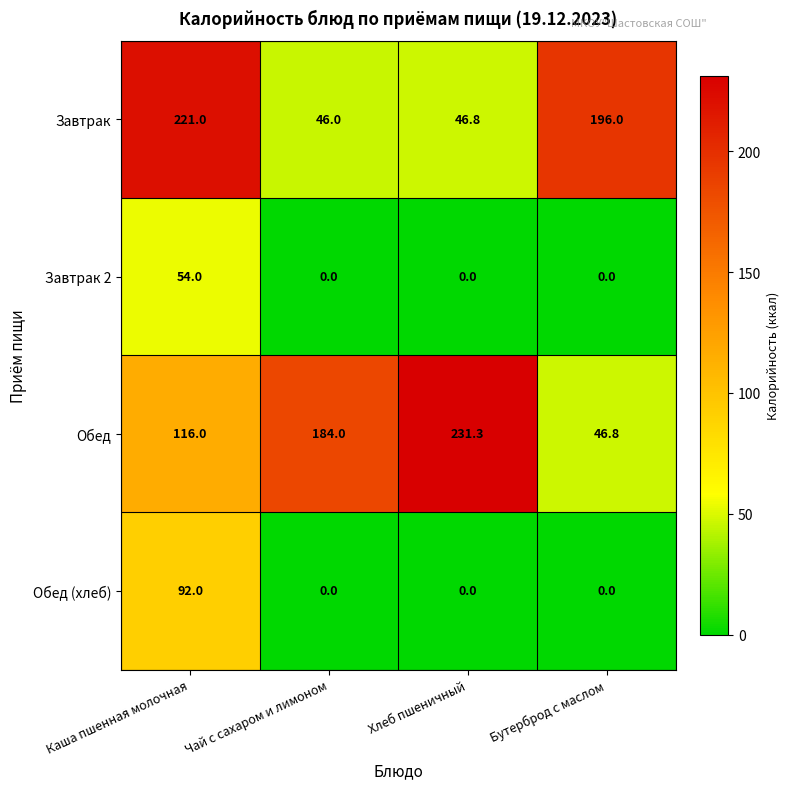

How many positive values does the Обед (хлеб) series have?

1